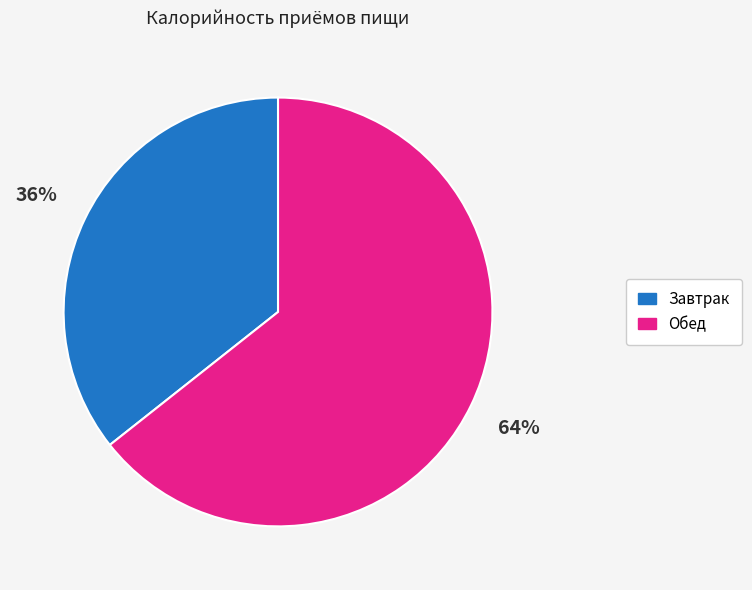

Is the sum of Завтрак and Обед greater than half?

Yes